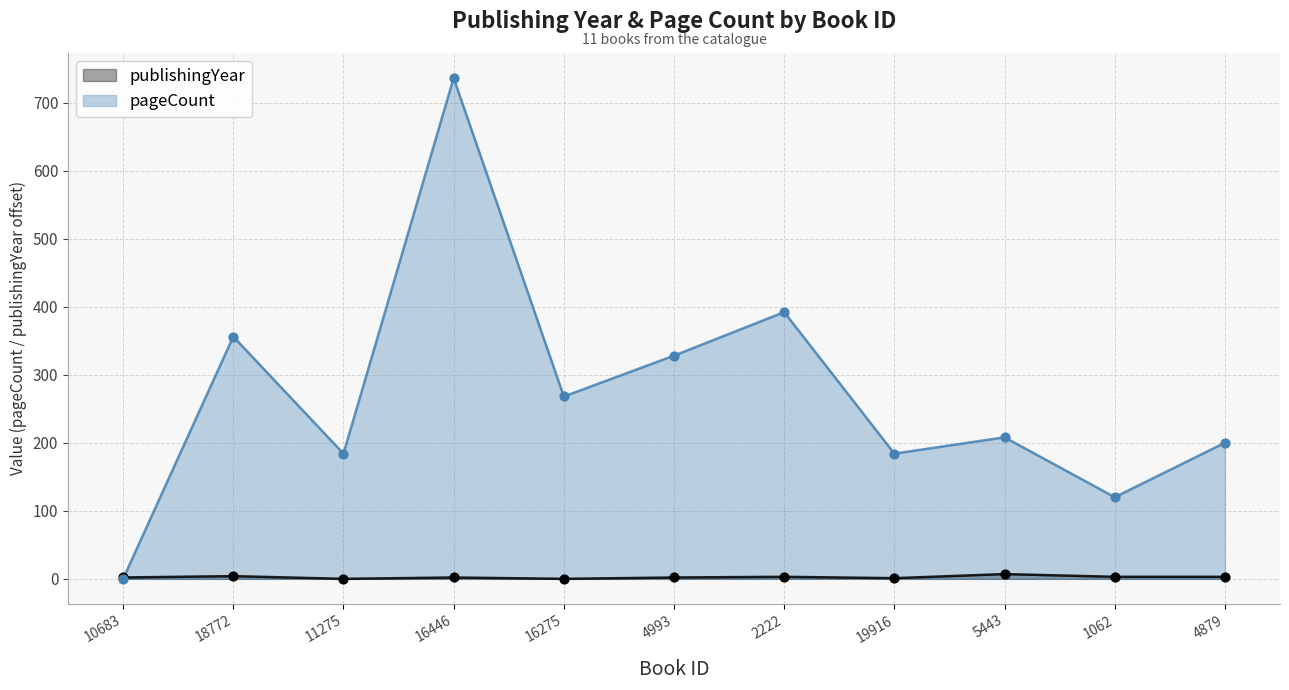

What are all the series names shown in the legend?

publishingYear, pageCount